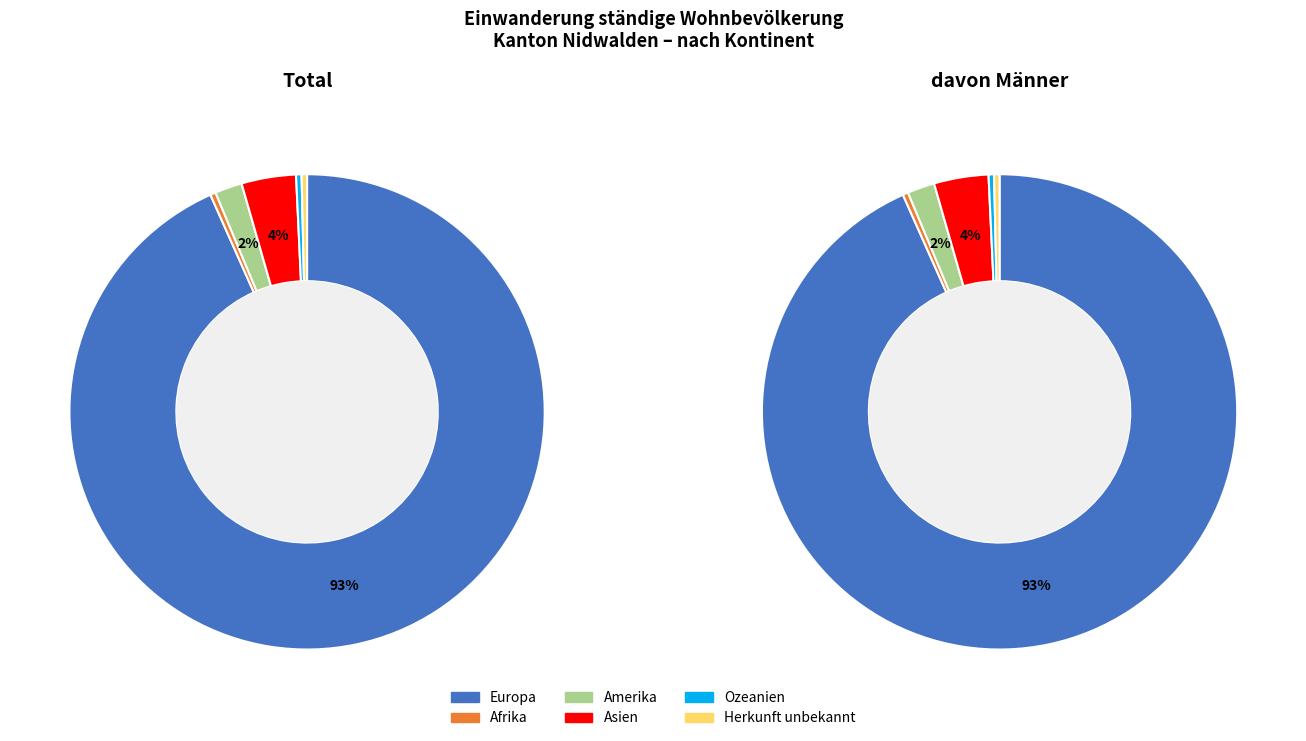

Is the sum of Herkunft unbekannt and Asien greater than half?

No